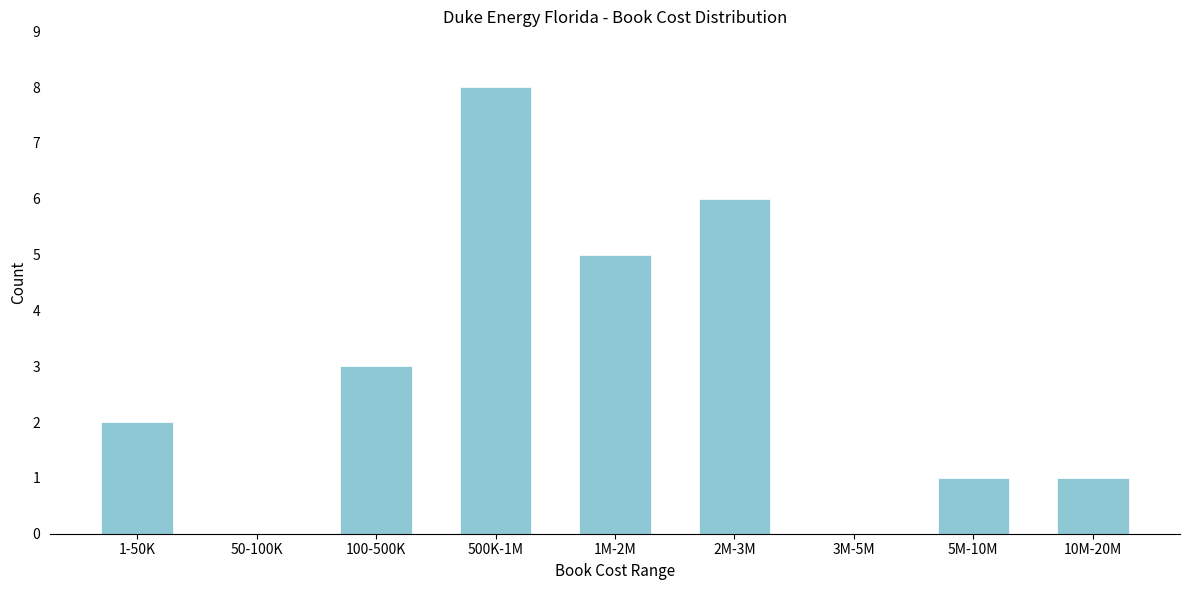

Reading left to right, what are all the values shown in this chart?

1-50K=2	50-100K=0	100-500K=3	500K-1M=8	1M-2M=5	2M-3M=6	3M-5M=0	5M-10M=1	10M-20M=1